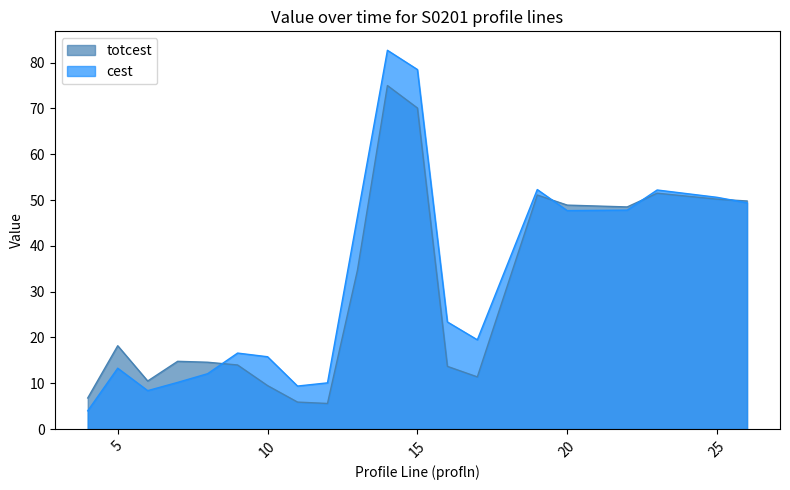

List the series in order of their peak value, highest first.

cest, totcest